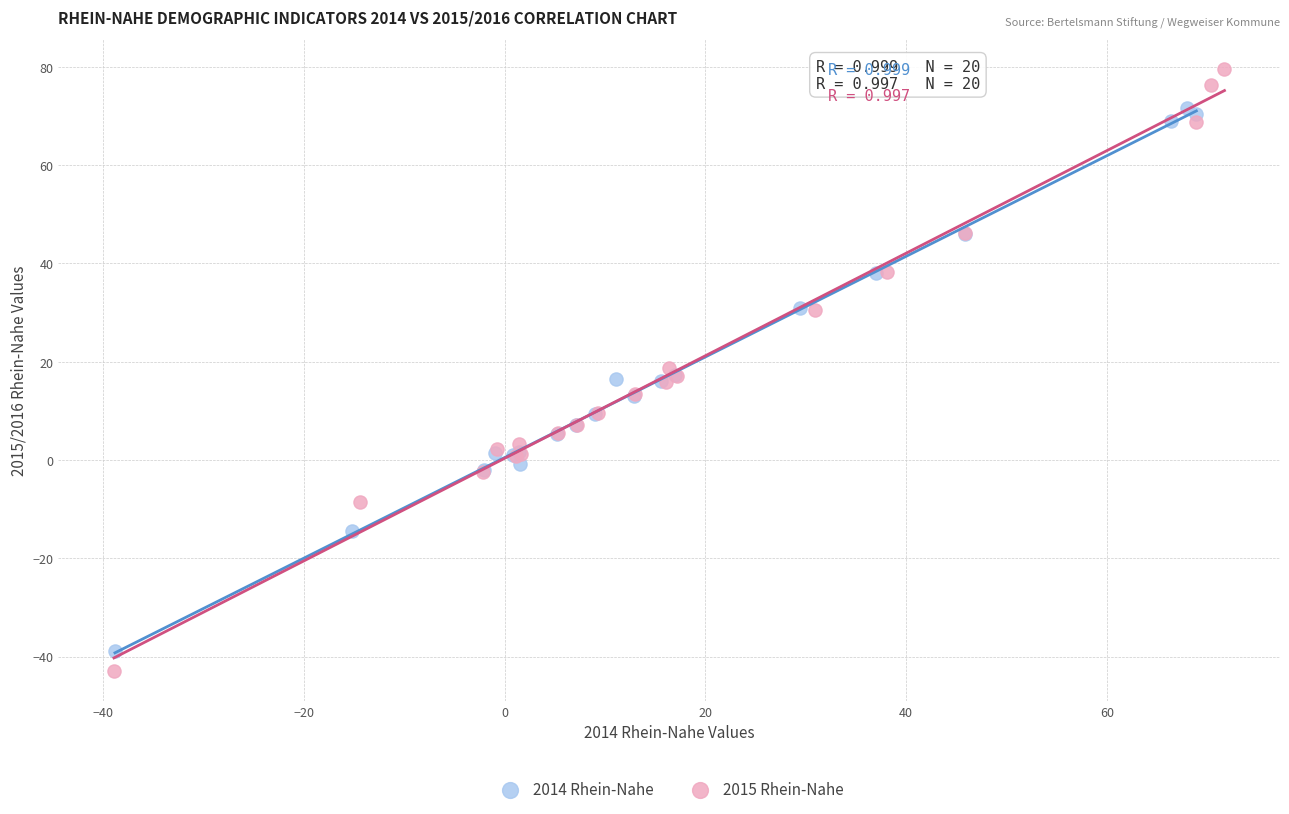

What are all the series names shown in the legend?

2014 Rhein-Nahe, 2015 Rhein-Nahe